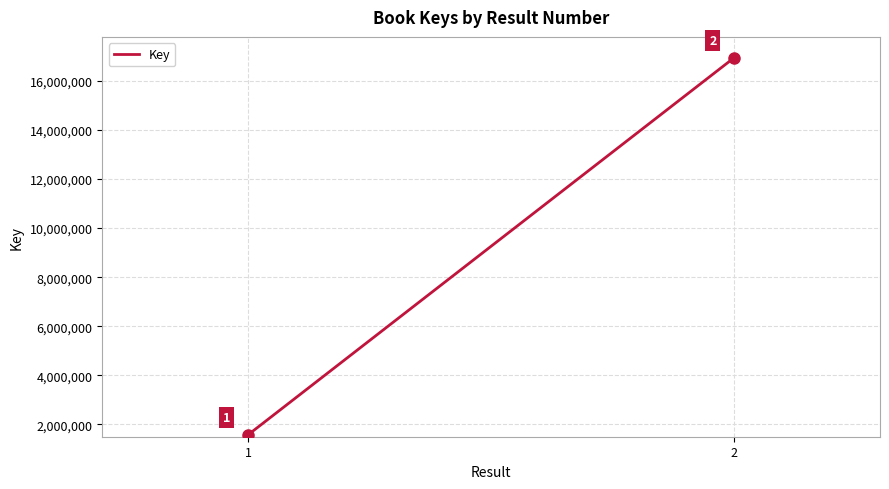

What is the smallest value displayed?

1579119